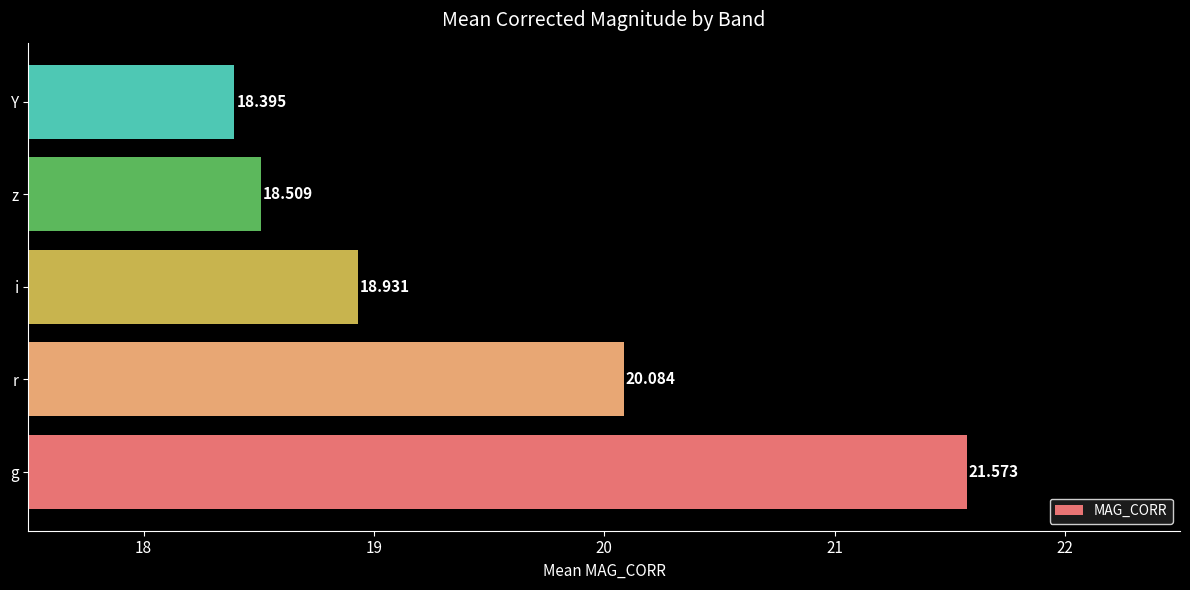

Which has a higher value, i or r?

r